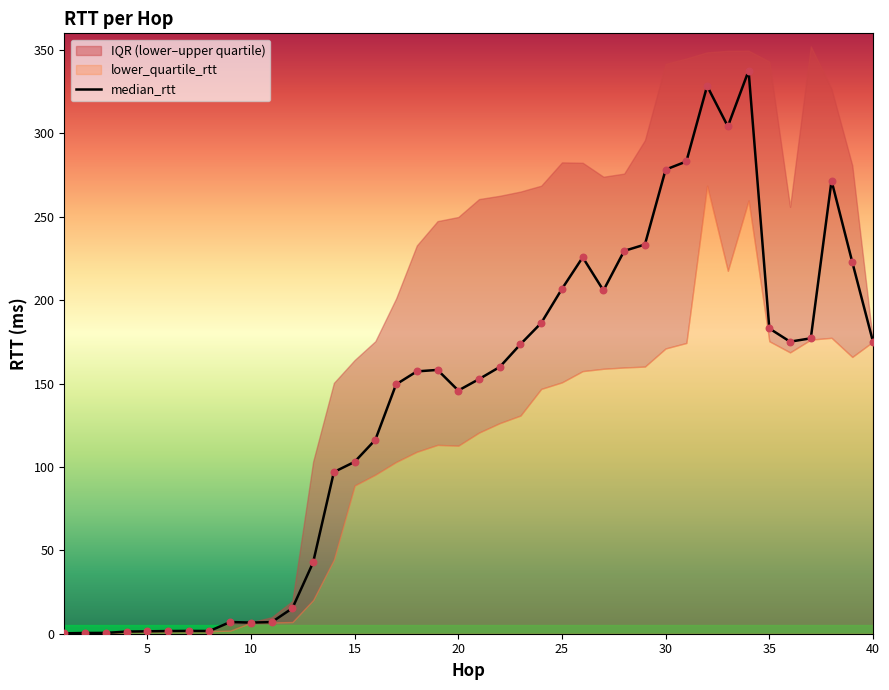

The median_rtt series shows 411.7 at 30. True or false?

False